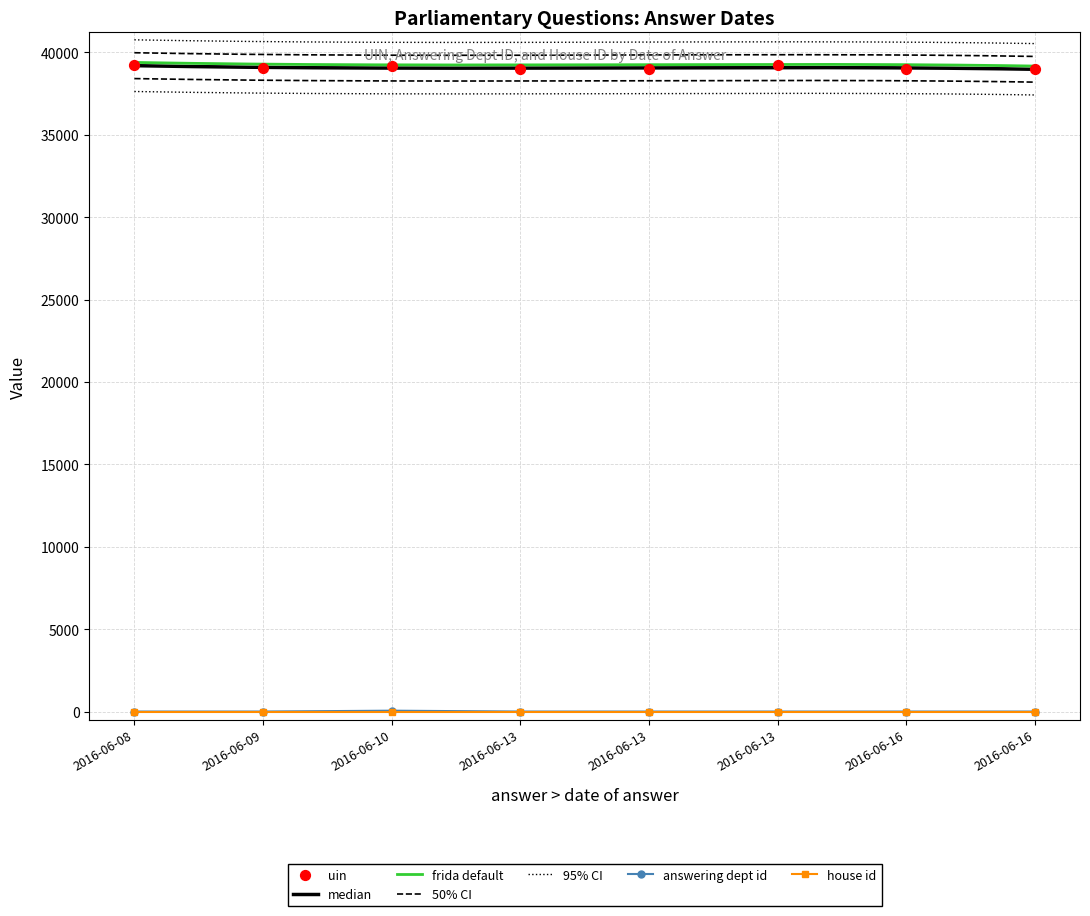

At which category is the sum across all series the highest?

2016-06-10